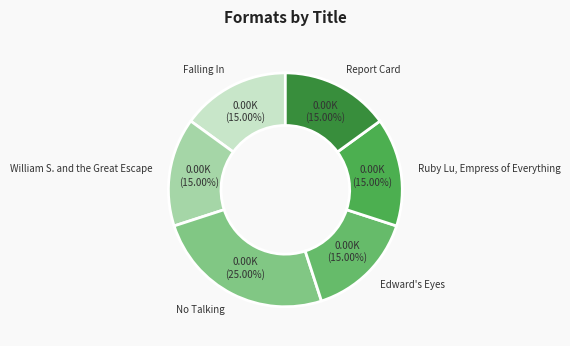

How many slices are in this pie chart?

6